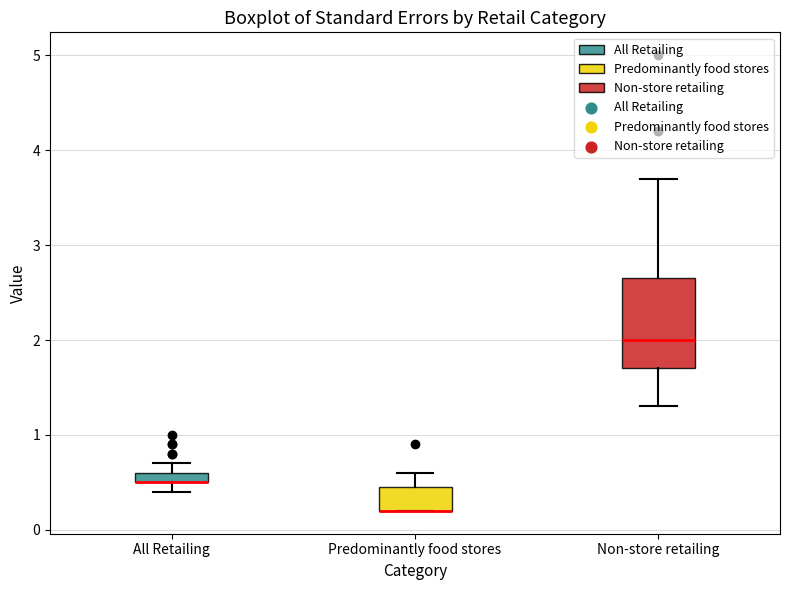

Comparing the boxes themselves (not the whiskers), which one is the tallest?

Non-store retailing